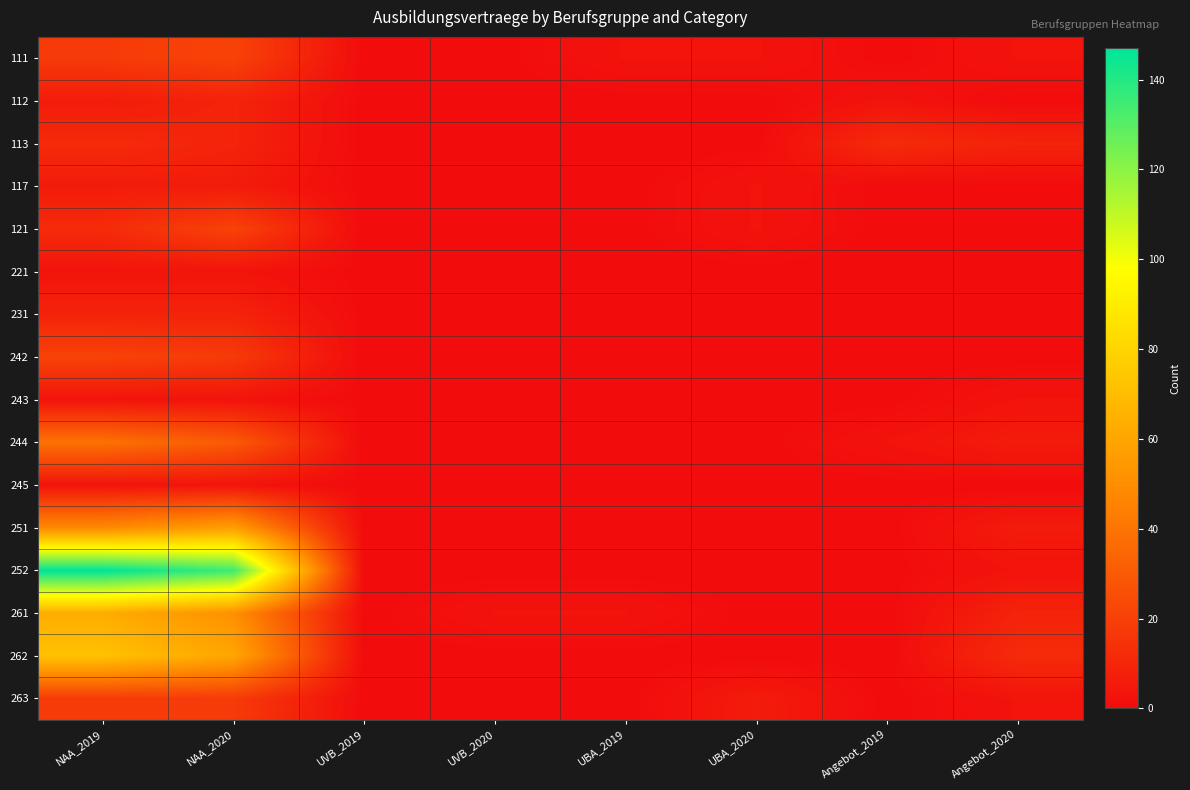

Rank the series at NAA_2019 from lowest to highest value.

221, 243, 245, 112, 117, 231, 113, 121, 111, 263, 242, 244, 251, 261, 262, 252